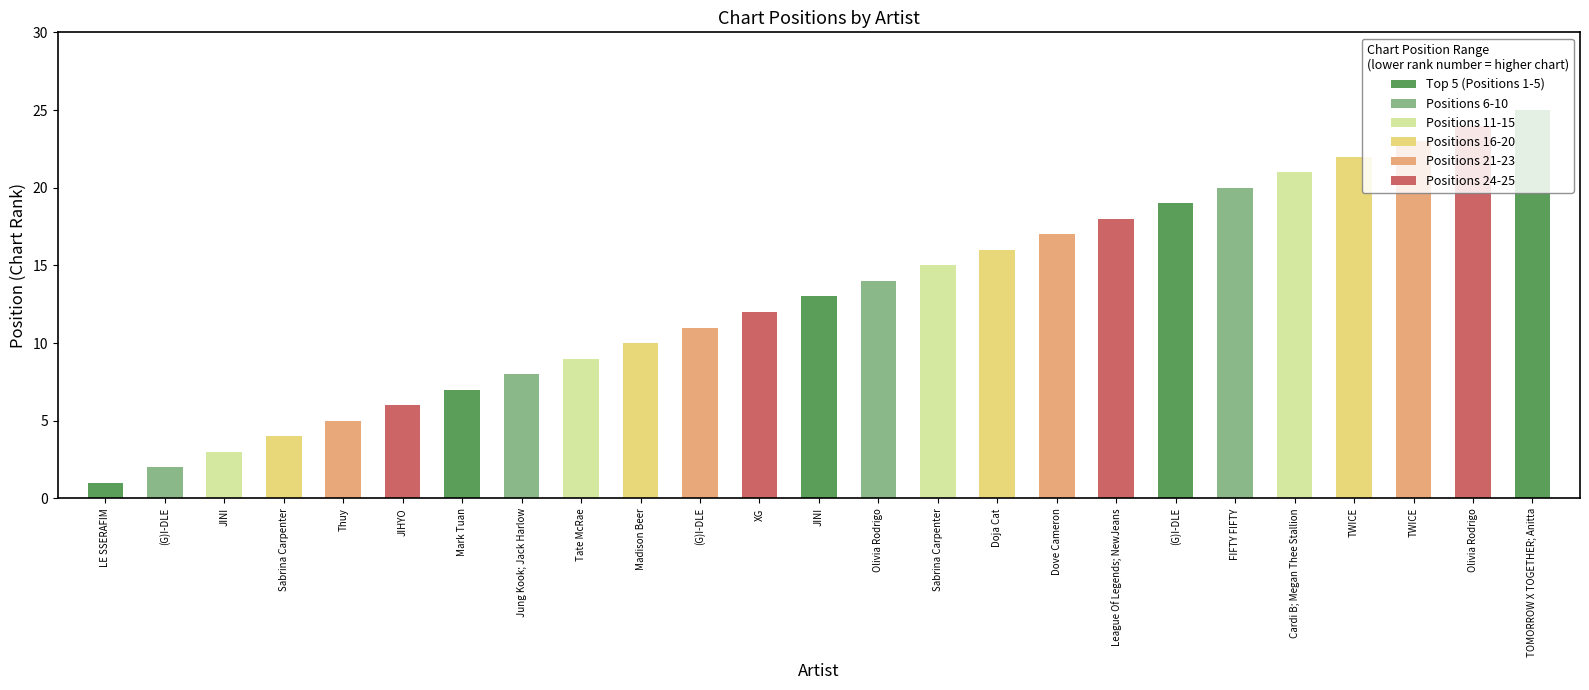

The chart shows a value of 25 at TOMORROW X TOGETHER; Anitta. True or false?

True